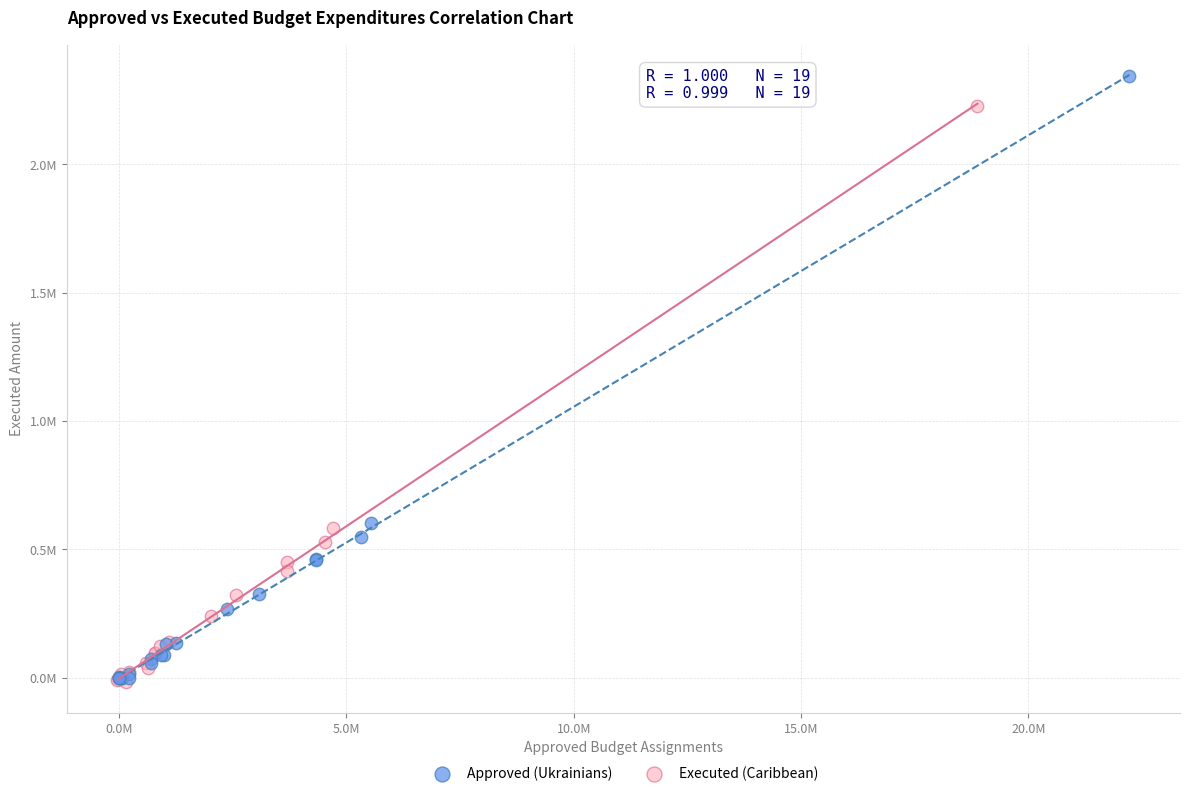

What are all the series names shown in the legend?

Approved (Ukrainians), Executed (Caribbean)